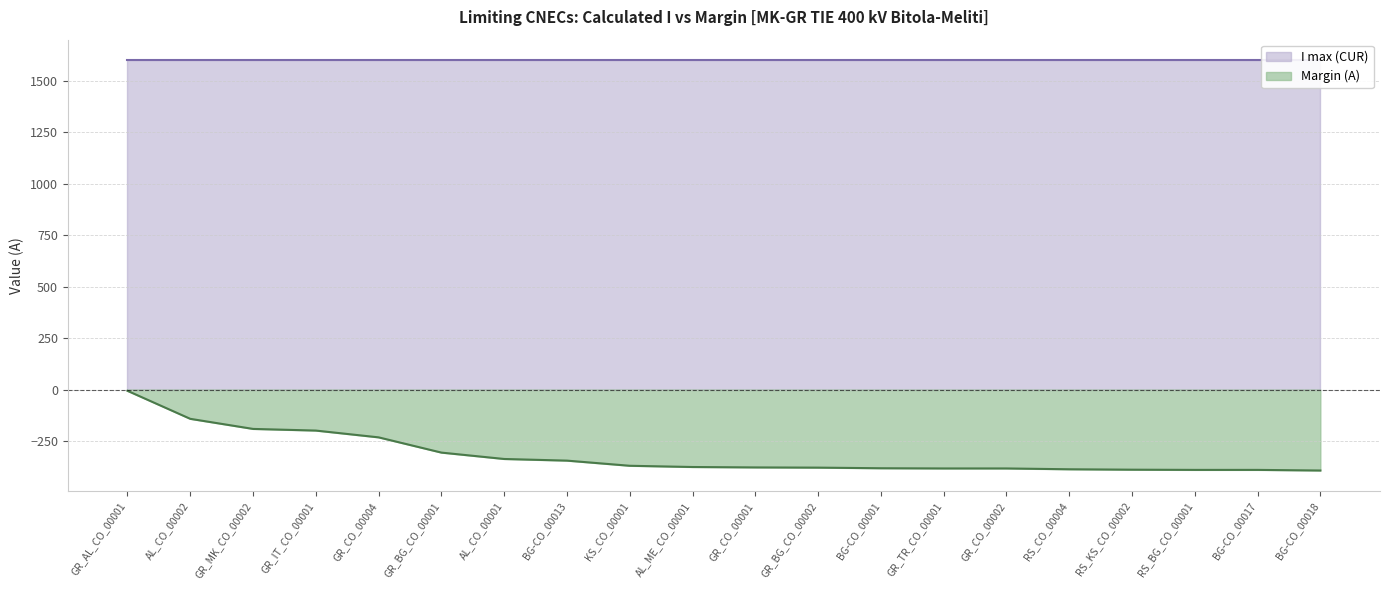

Which has a higher value, KS_CO_00001 or GR_BG_CO_00002?

KS_CO_00001